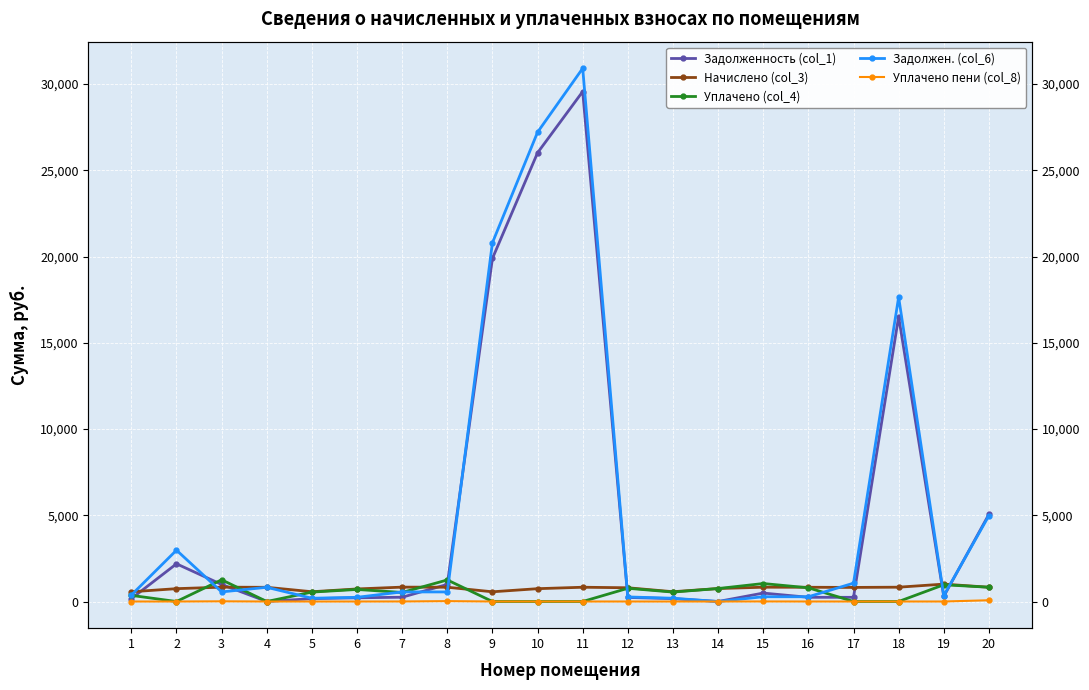

The value of Уплачено (col_4) at 20 is 1180.6. True or false?

False